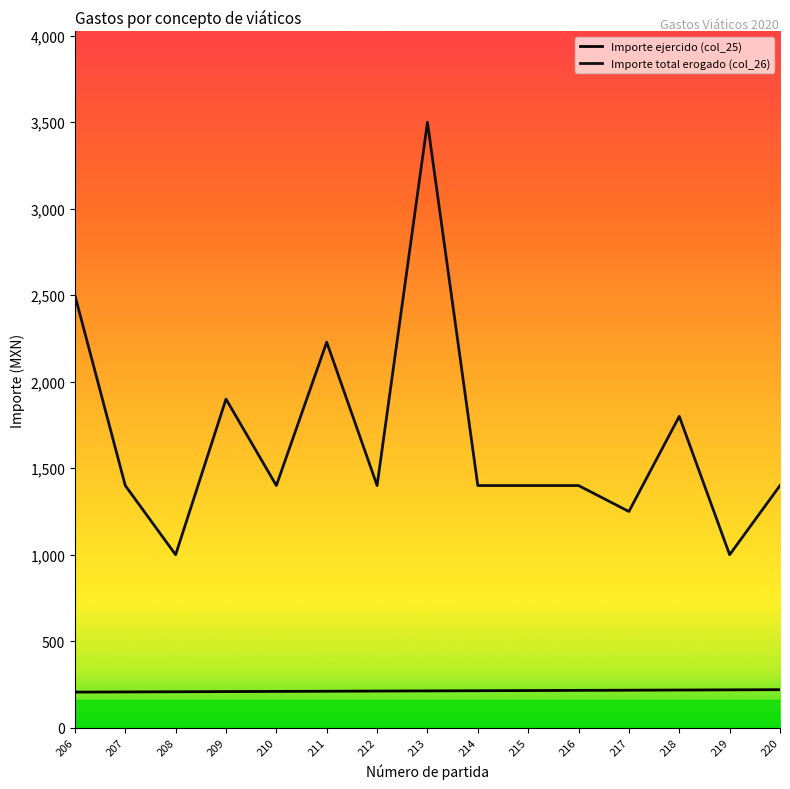

What are all the series names shown in the legend?

Importe ejercido (col_25), Importe total erogado (col_26)